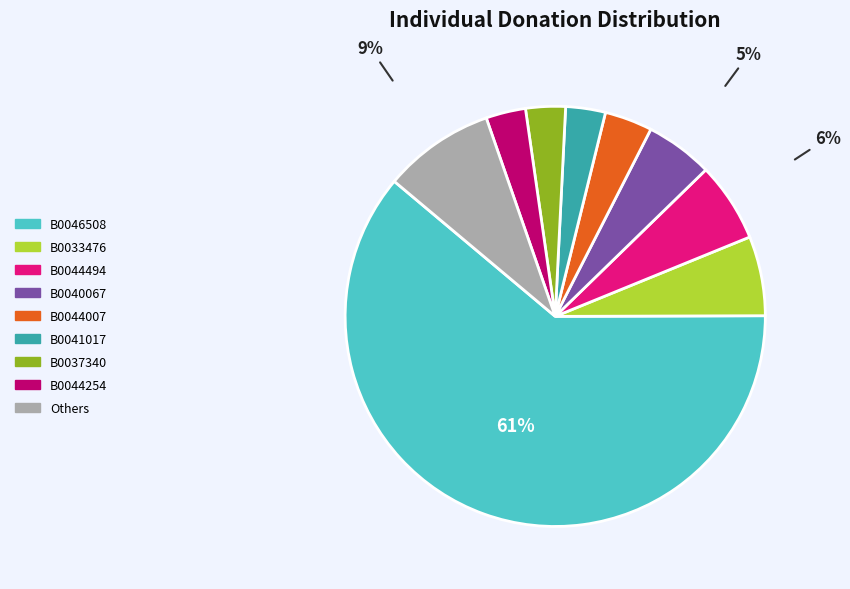

Does any single category account for the majority?

Yes